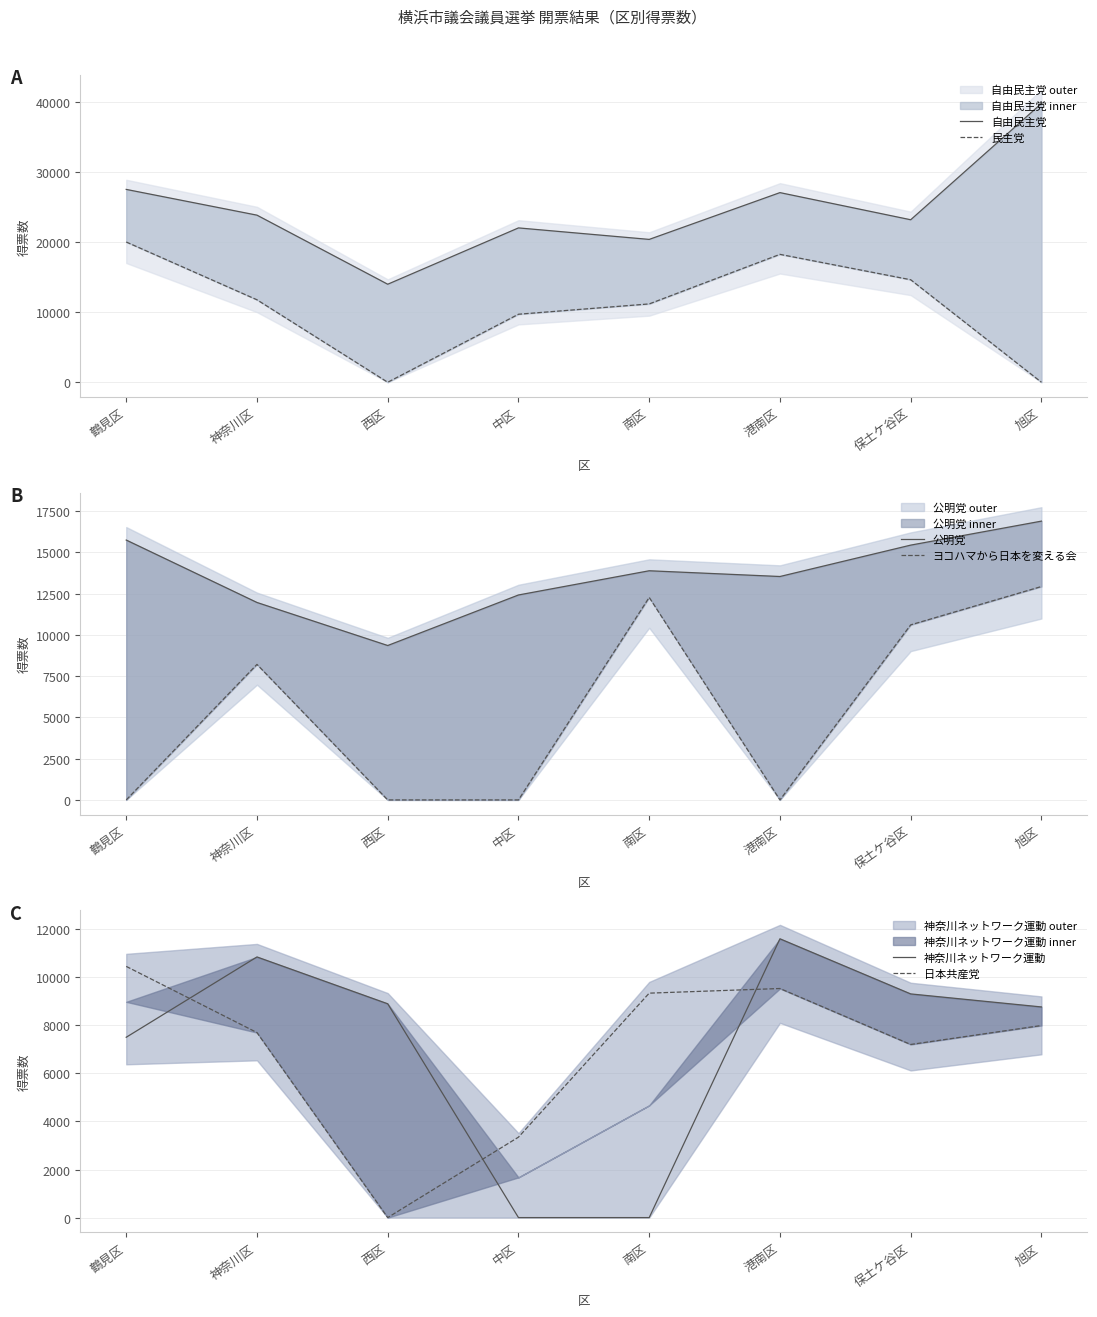

What is the spread (max minus min) of values at 西区?

13977